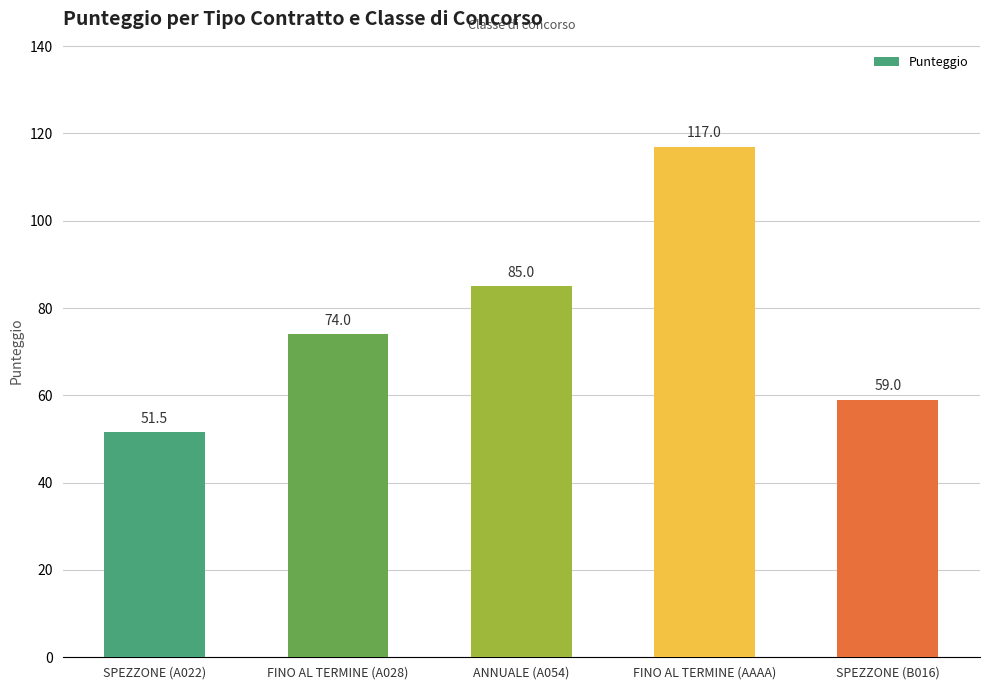

Rank the categories by value from highest to lowest.

FINO AL TERMINE (AAAA), ANNUALE (A054), FINO AL TERMINE (A028), SPEZZONE (B016), SPEZZONE (A022)